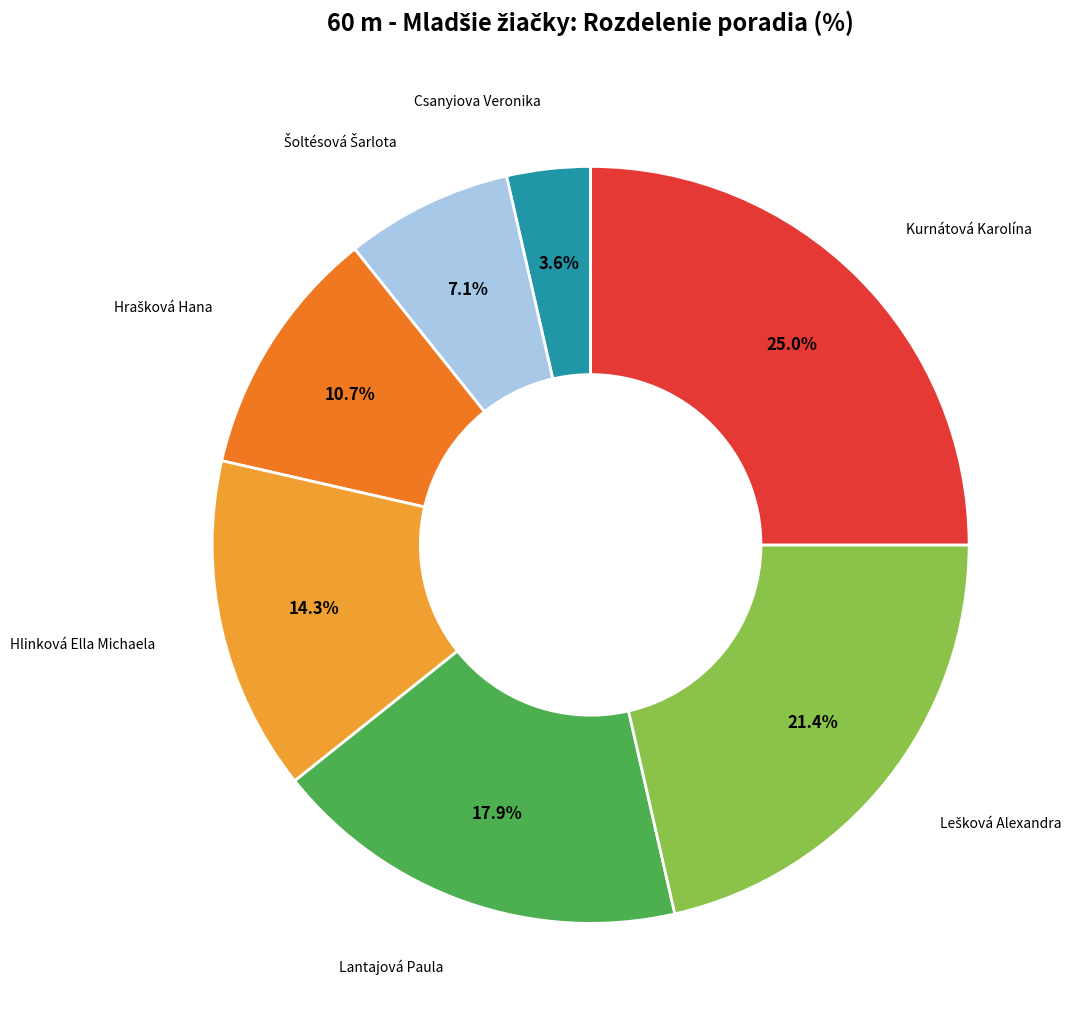

Which category has the smallest portion of the pie?

Csanyiova Veronika